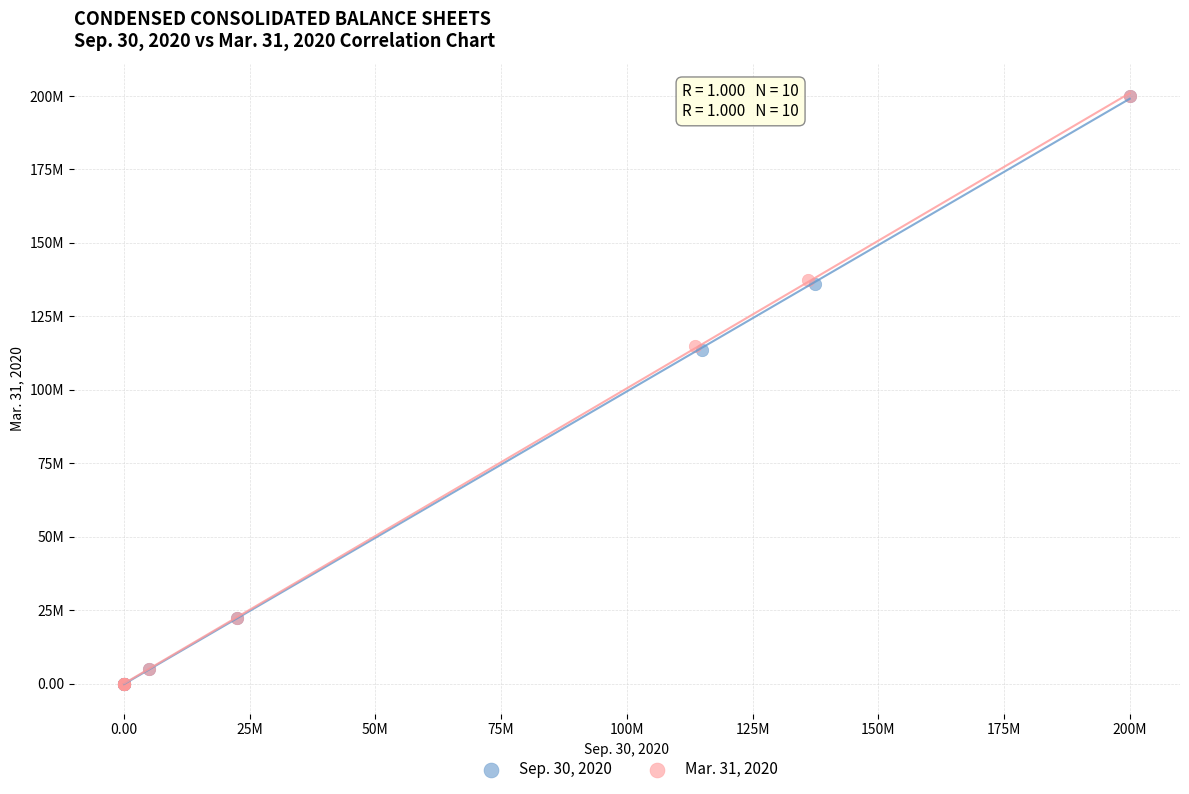

What are all the series names shown in the legend?

Sep. 30, 2020, Mar. 31, 2020